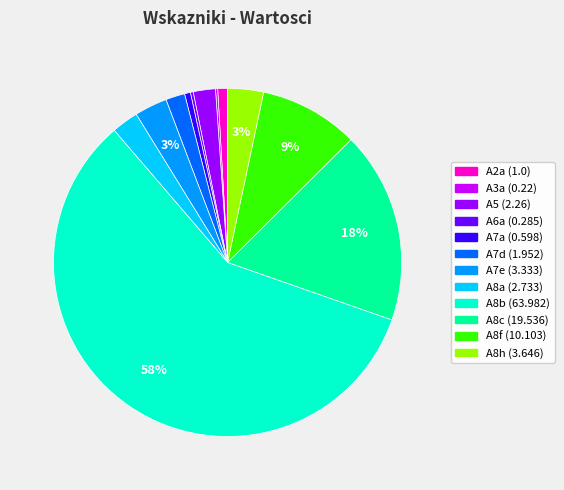

Approximately how many times larger is the value at A8f compared to A5?

4.5